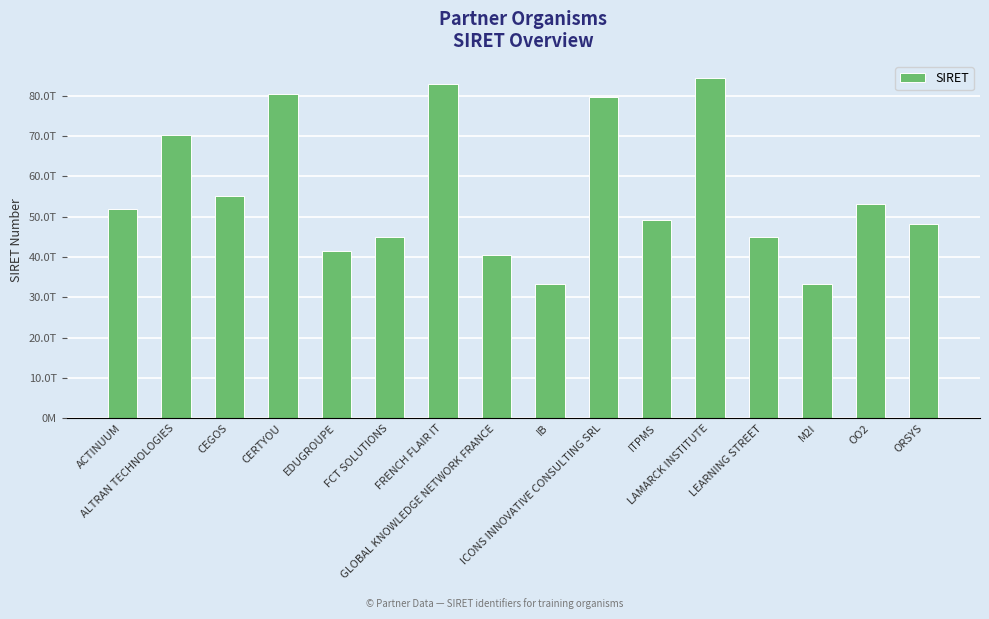

Reading left to right, extract all data points from this chart.

ACTINUUM=51857345600036	ALTRAN TECHNOLOGIES=70201295600653	CEGOS=55202467100091	CERTYOU=80450946100013	EDUGROUPE=41514983000010	FCT SOLUTIONS=45000545900034	FRENCH FLAIR IT=82821154000012	GLOBAL KNOWLEDGE NETWORK FRANCE=40394420000142	IB=33392819000045	ICONS INNOVATIVE CONSULTING SRL=79780726000030	ITPMS=49297697200025	LAMARCK INSTITUTE=84416269300023	LEARNING STREET=45029327900029	M2I=33354415300344	OO2=53157067900039	ORSYS=48276116000019